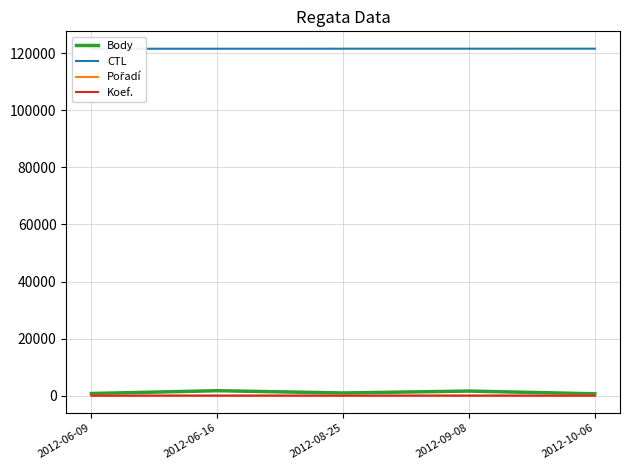

What is the sum of all Koef. values?

13